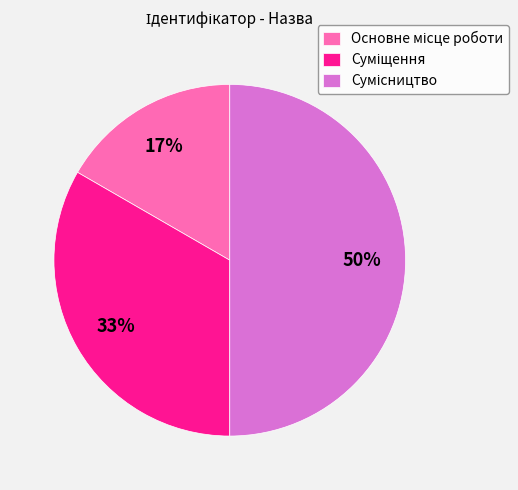

To the nearest percent, what is the average slice percentage?

33%